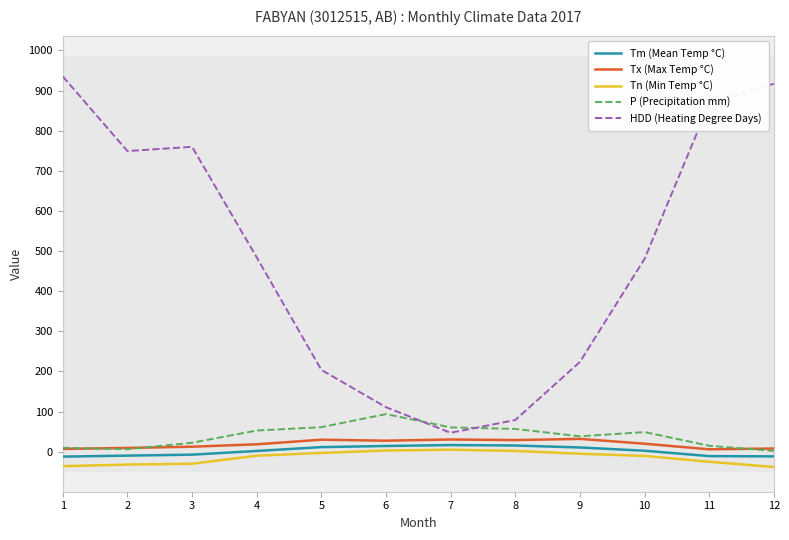

What value does the HDD (Heating Degree Days) series have at 6?

111.0